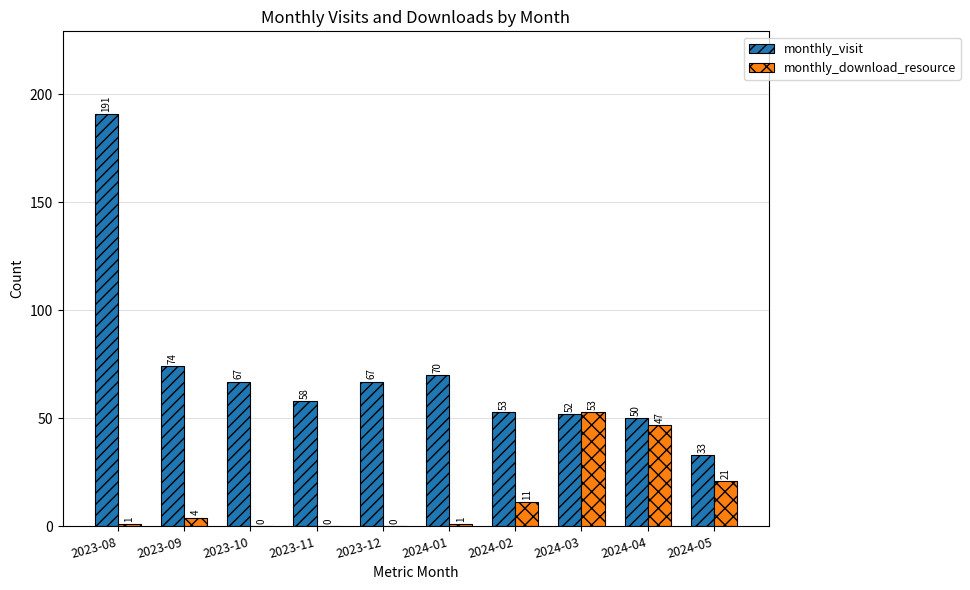

Between 2023-08 and 2024-05, which series saw the biggest shift?

monthly_visit